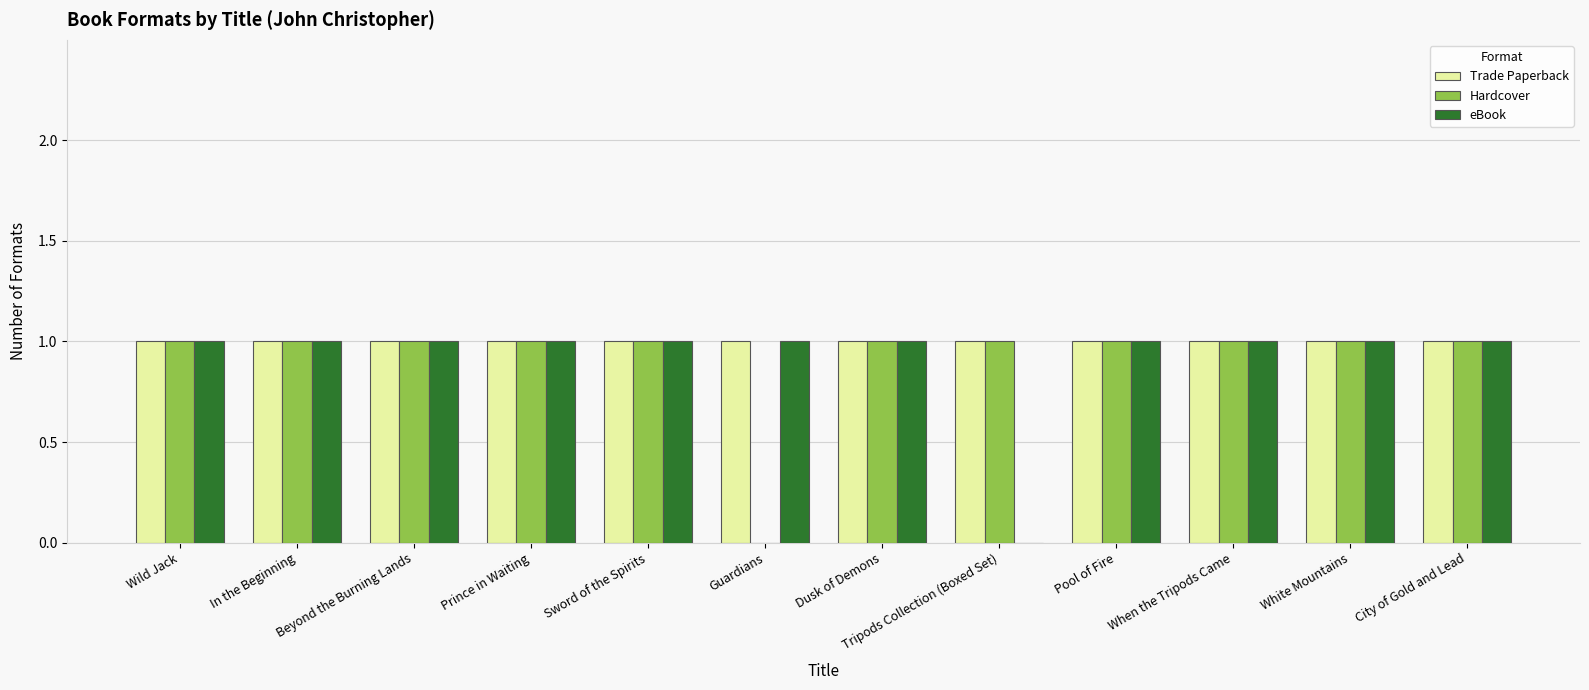

How many categories are shown in the chart?

12